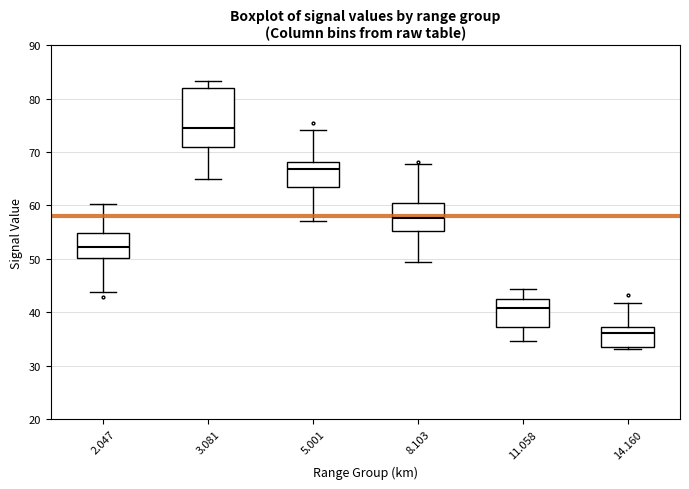

Reading left to right, read every box against the y-axis: the position of its median line, the range the box covers, and the ends of its whiskers. The values are not printed on the chart, so give them approximately, as read against the axis.

2.047: median 52, box 50 to 55, whiskers 44 to 60
3.081: median 74, box 71 to 82, whiskers 65 to 83
5.001: median 67, box 64 to 68, whiskers 57 to 74
8.103: median 58, box 55 to 60, whiskers 50 to 68
11.058: median 41, box 37 to 43, whiskers 35 to 44
14.160: median 36, box 34 to 37, whiskers 33 to 42